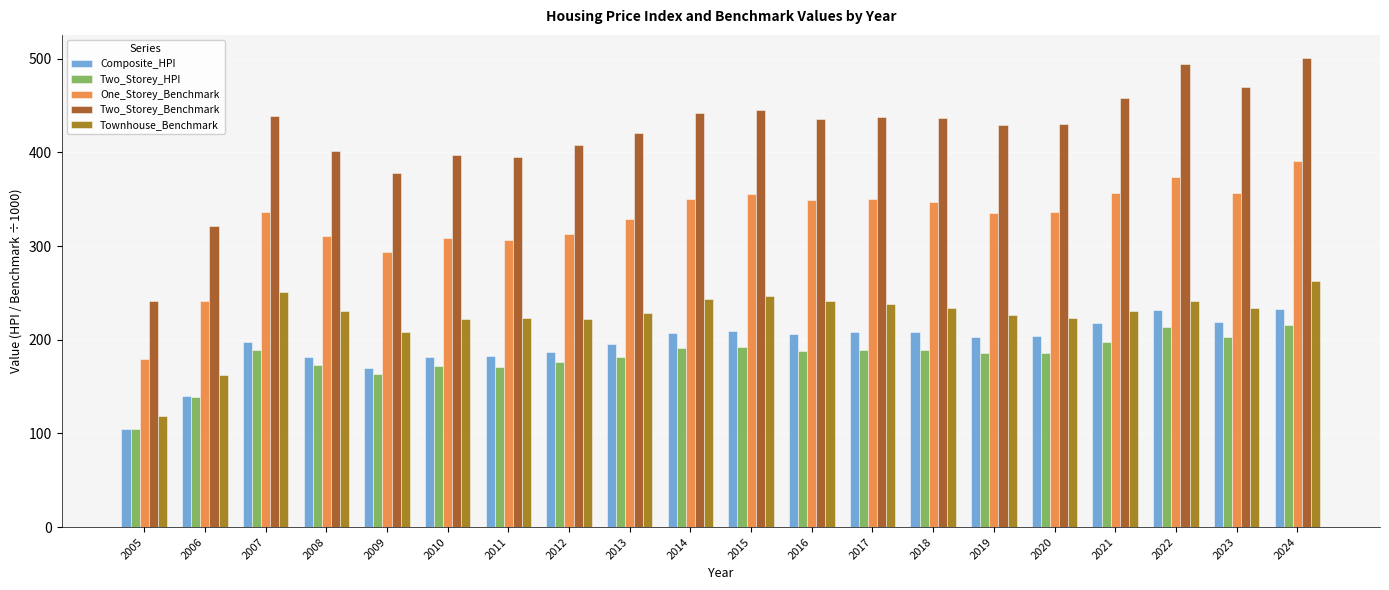

Which label corresponds to the largest value in the chart?

2024